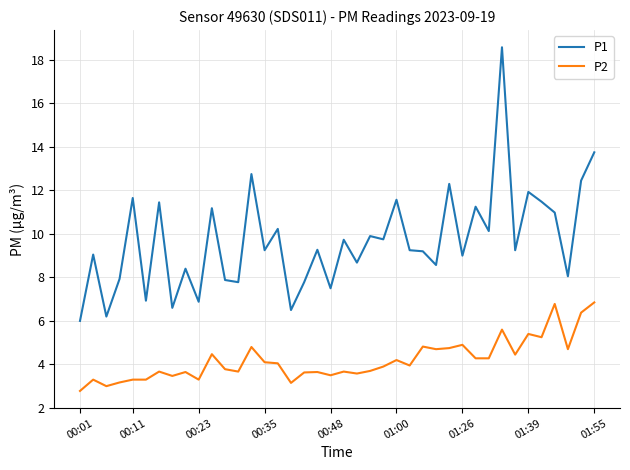

Which series has the widest spread of values?

P1